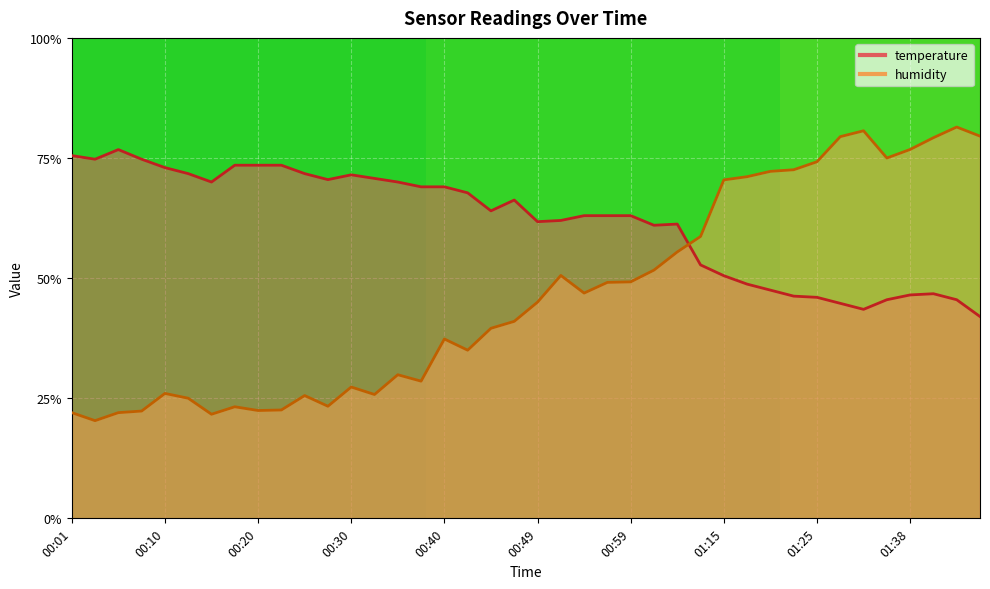

Is the value of humidity at 01:15 greater than the value of temperature at 00:44?

Yes